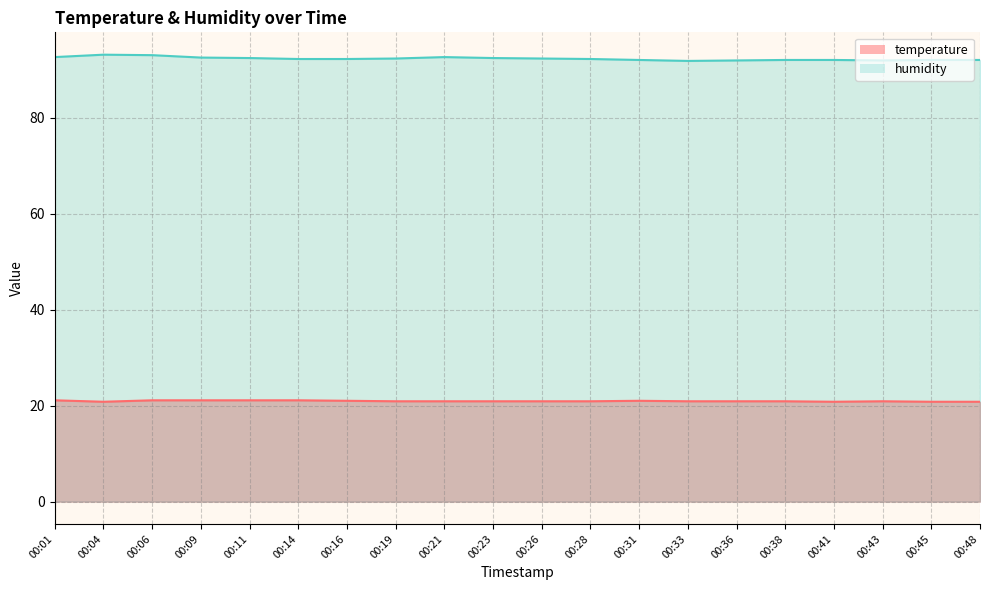

Reading left to right, transcribe all the data shown in this chart.

temperature: 21.1	20.8	21.1	21.1	21.1	21.1	21.0	20.9	20.9	20.9	20.9	20.9	21.0	20.9	20.9	20.9	20.8	20.9	20.8	20.8
humidity: 92.6	93.1	93.0	92.5	92.4	92.2	92.2	92.3	92.6	92.4	92.3	92.2	92.0	91.8	91.9	92.0	92.0	91.9	92.0	92.0